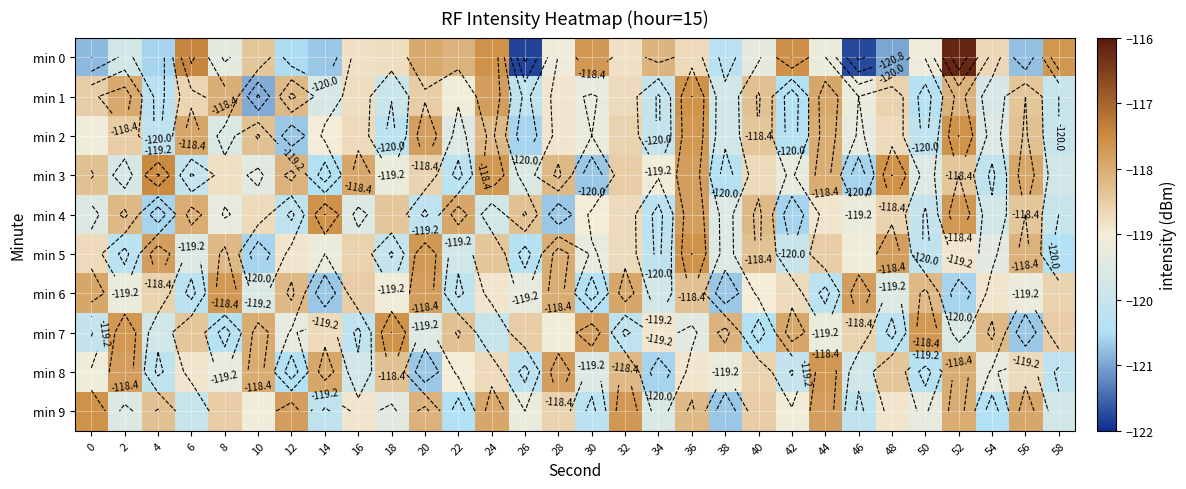

At which label does min 6 reach its minimum?

14